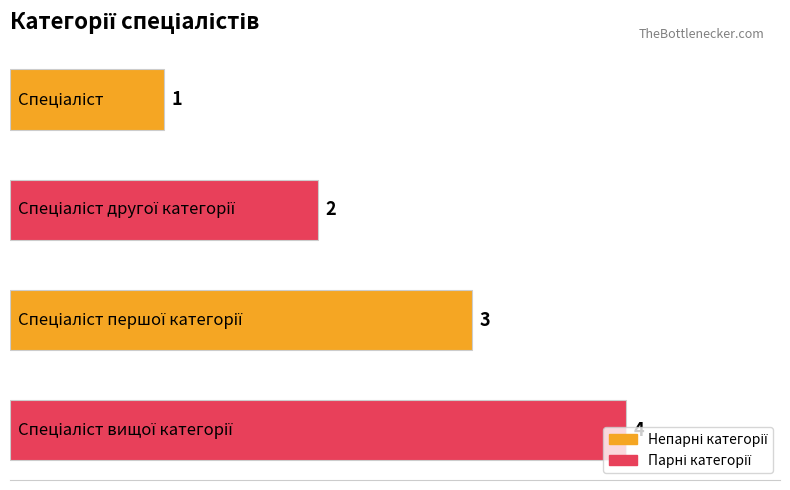

What is the difference between the maximum and minimum values?

3